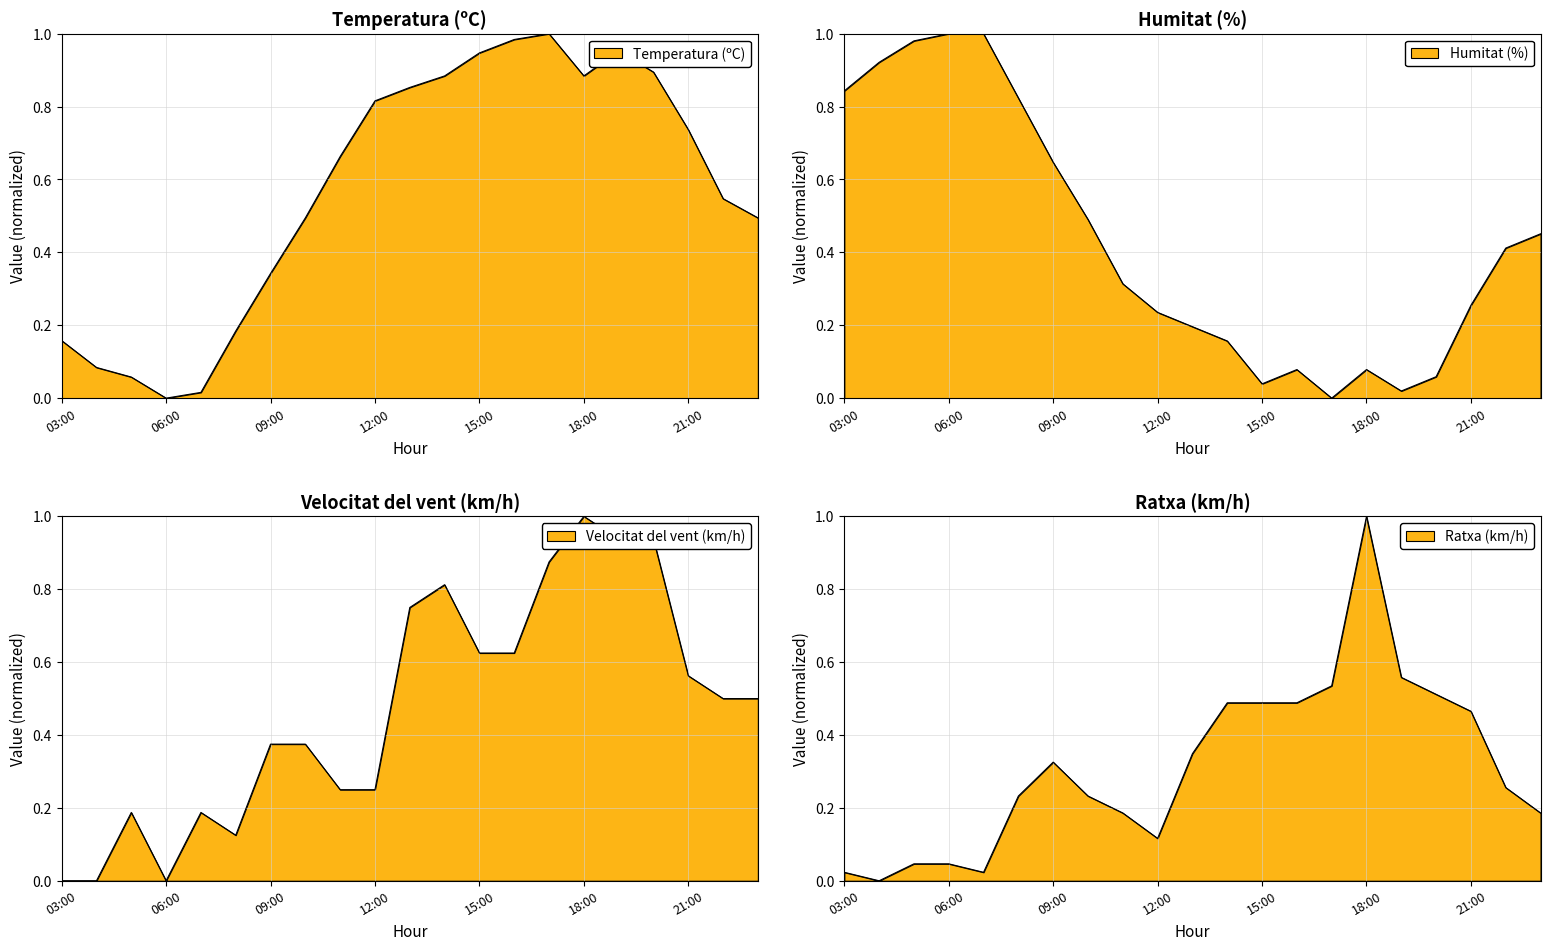

Which has a higher value, 05:00 or 08:00?

08:00